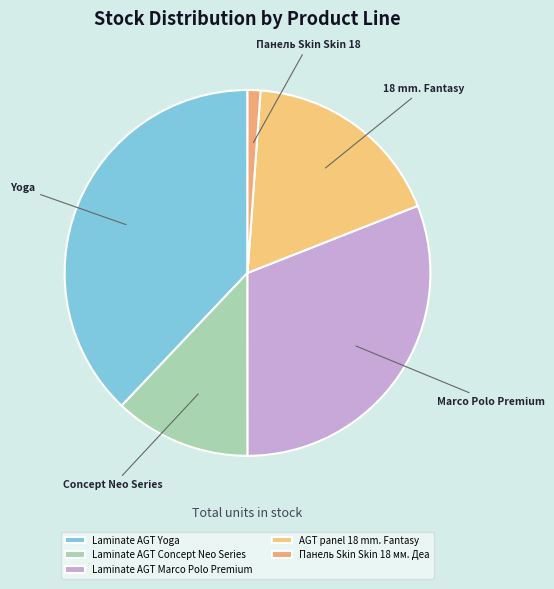

The Laminate AGT Yoga slice represents 26% of the pie. True or false?

False